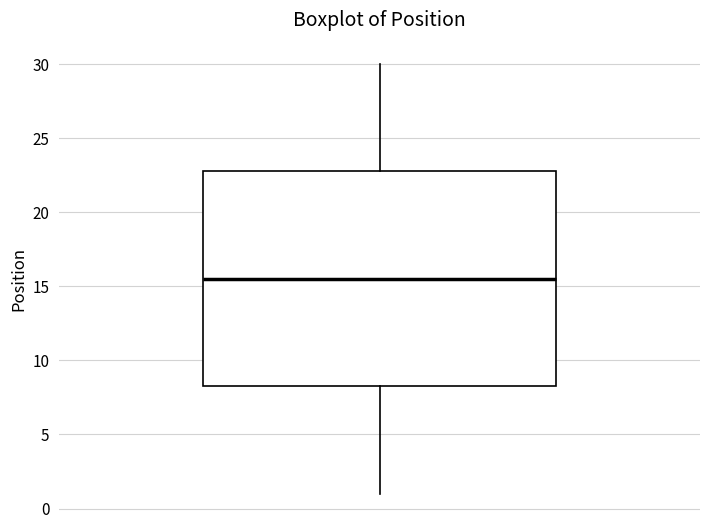

Where is the lower edge of the box on the y-axis? The values are not printed on the chart, so give them approximately, as read against the axis.

8.5